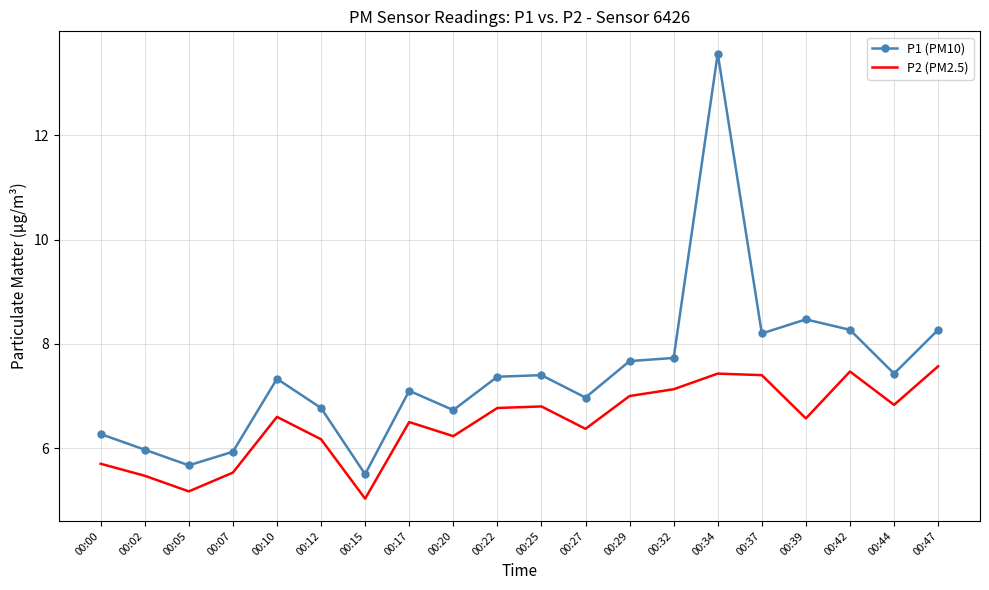

At which category is the sum across all series the highest?

00:34